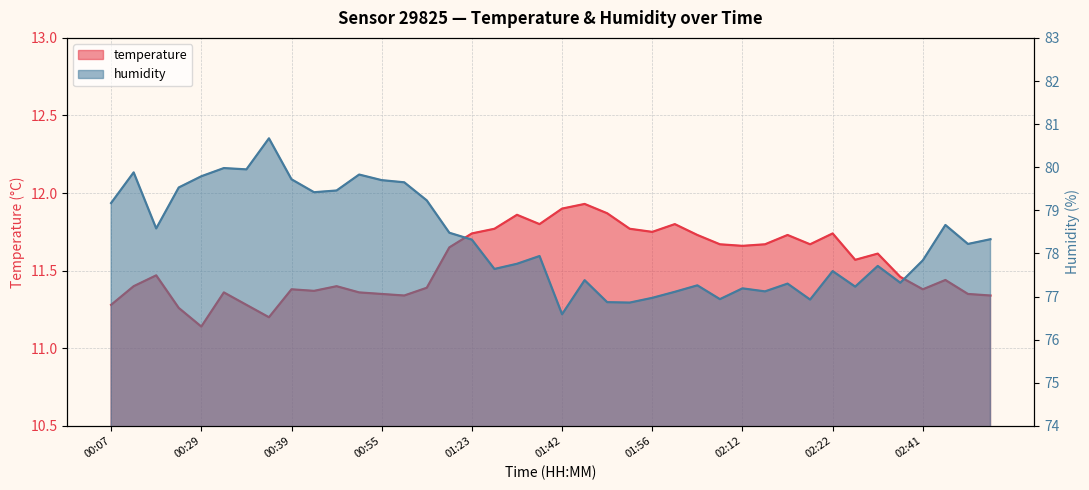

At how many categories does at least one series exceed 41?

40